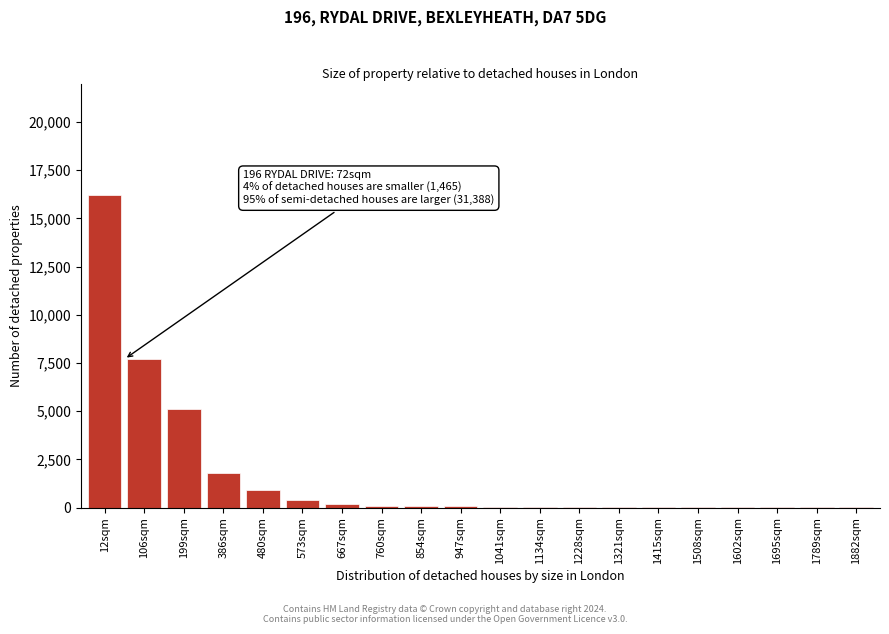

The chart shows a value of 20 at 1508sqm. True or false?

True